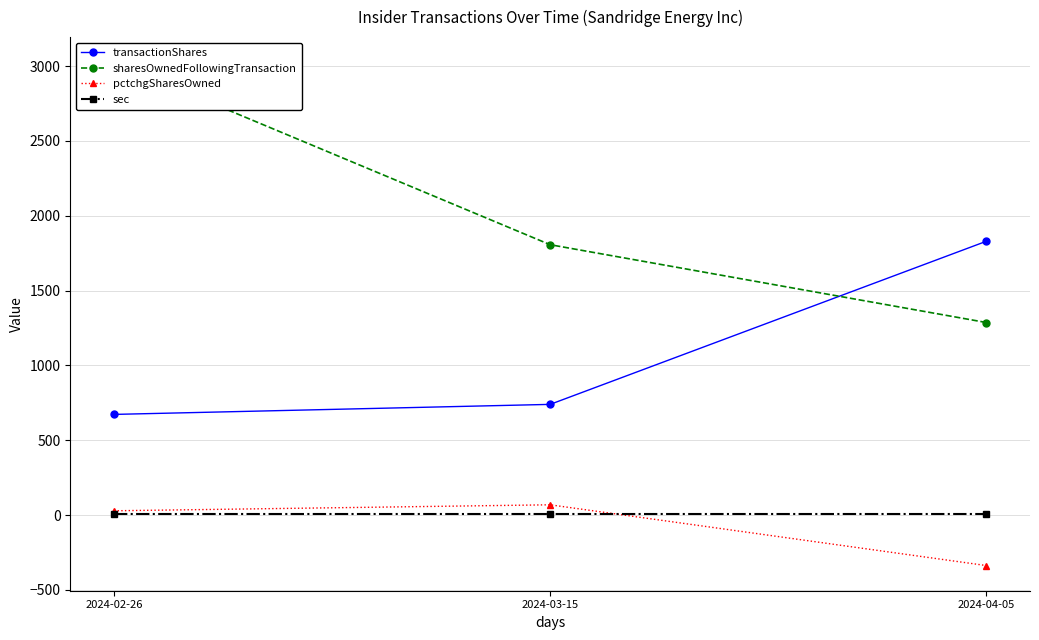

What is the average value of the sharesOwnedFollowingTransaction series?

2040